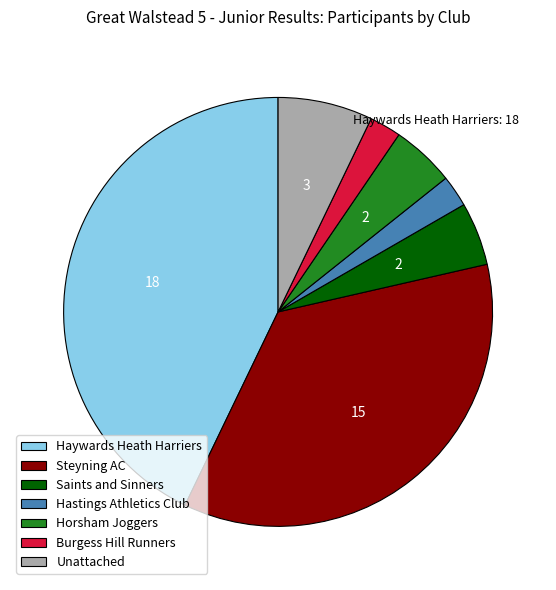

Between Hastings Athletics Club and Horsham Joggers, which is larger?

Horsham Joggers